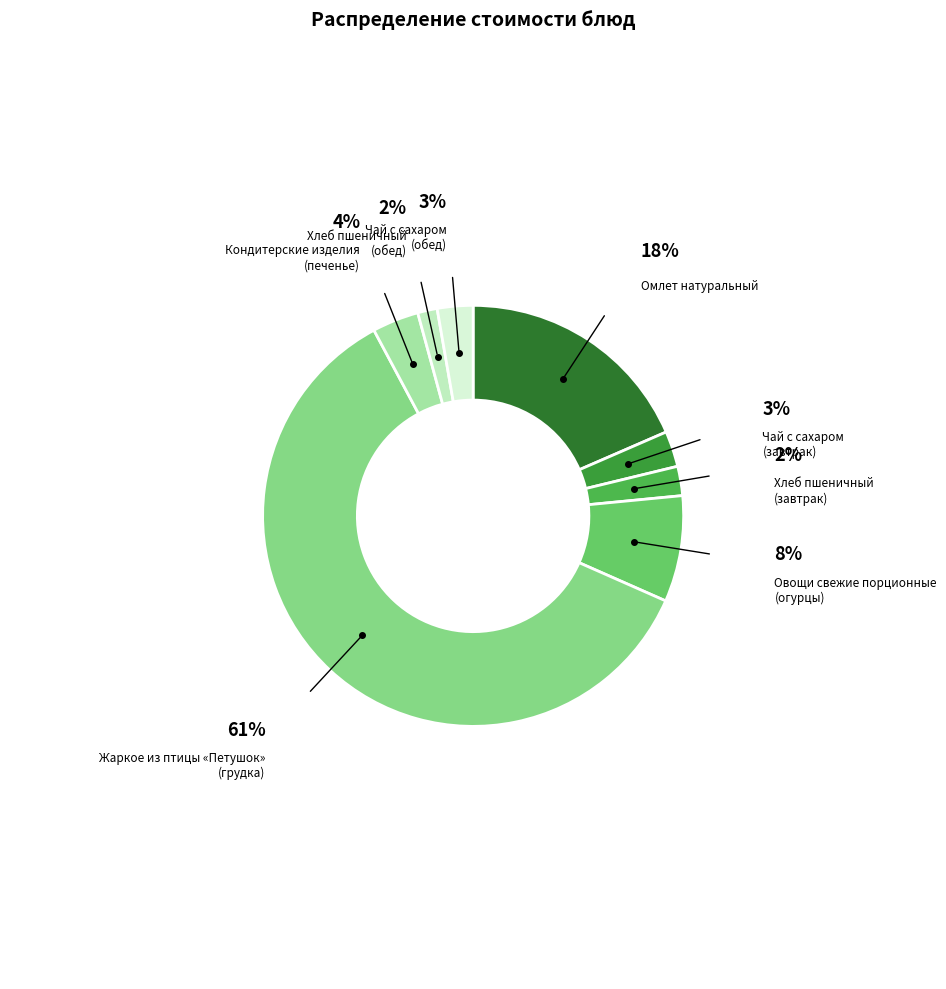

How many segments does this pie chart have?

8